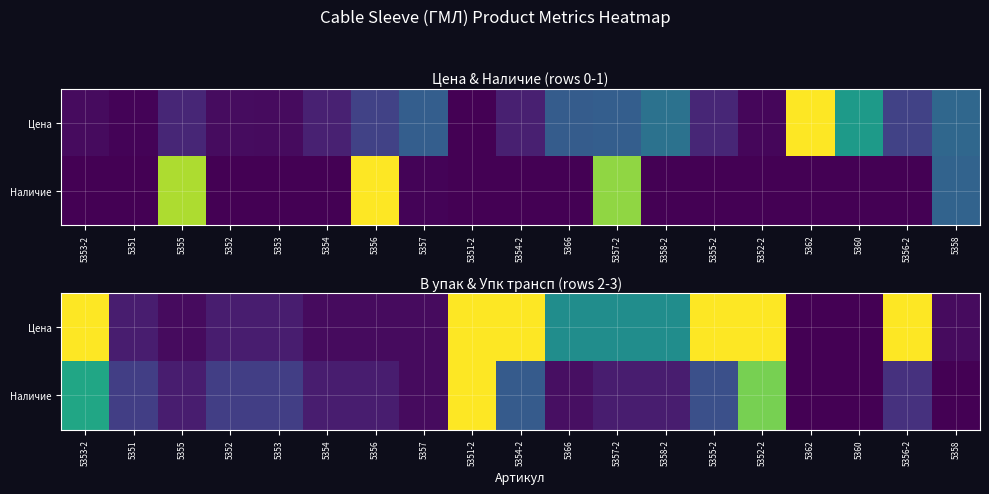

What is the sum of the Наличие values at 5353-2 and 5358?

0.6